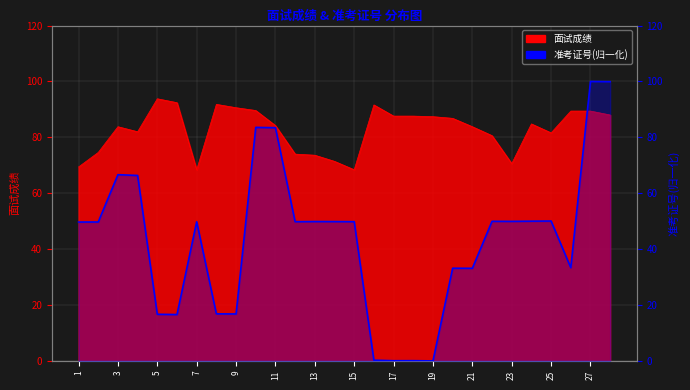

Does the chart have visible grid lines?

Yes